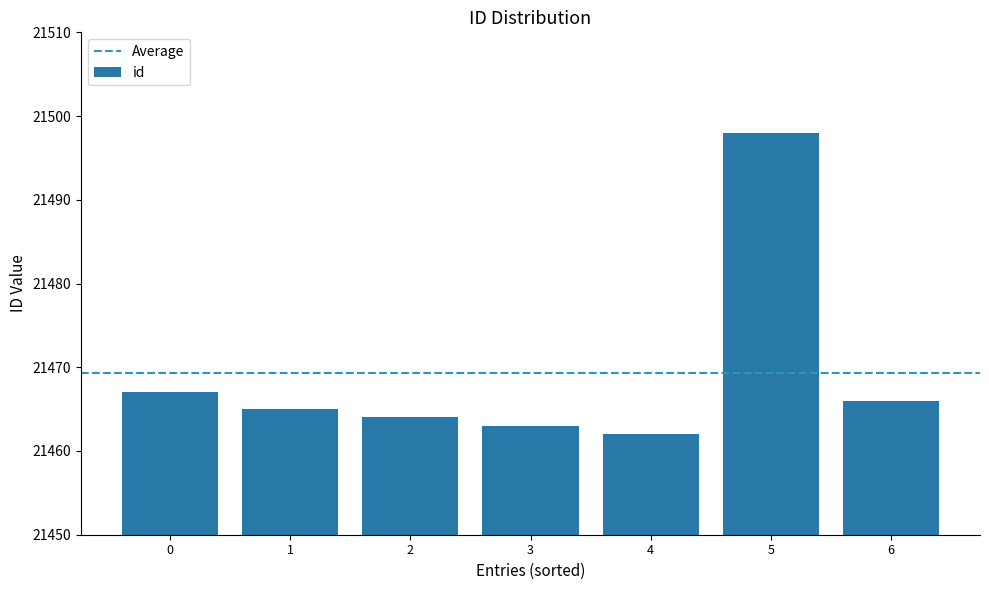

What is the sum of all values?

150285